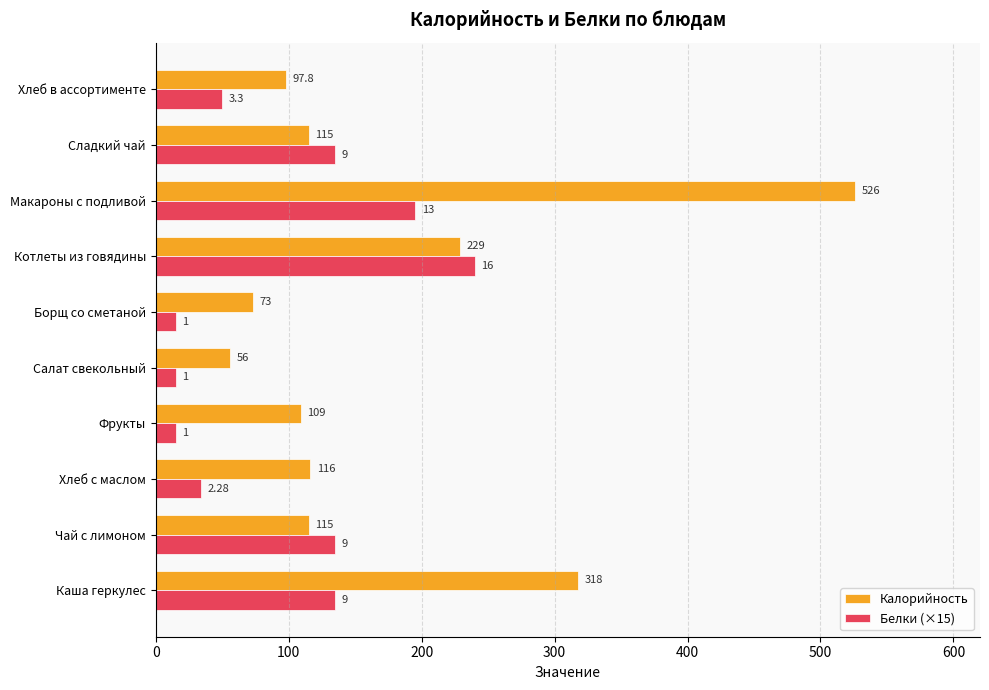

List the series in order of their overall mean, highest first.

Калорийность, Белки (×15)